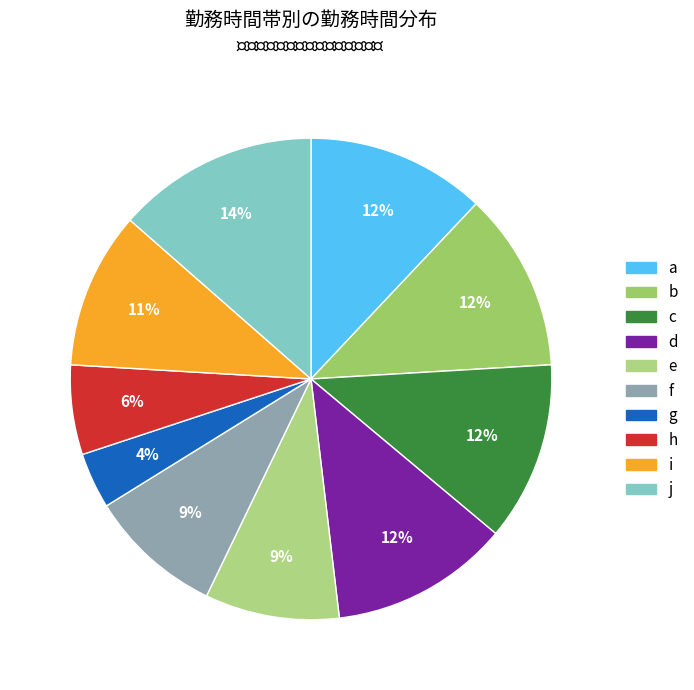

To the nearest percent, what is the combined percentage of b and j?

26%